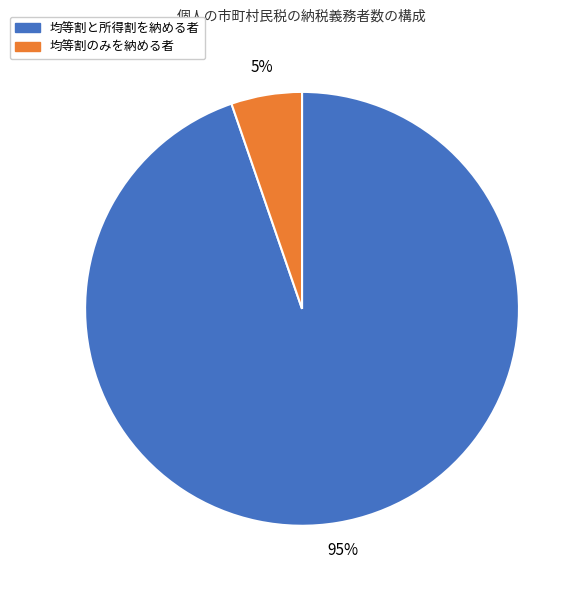

To the nearest percent, what is the average slice percentage?

50%